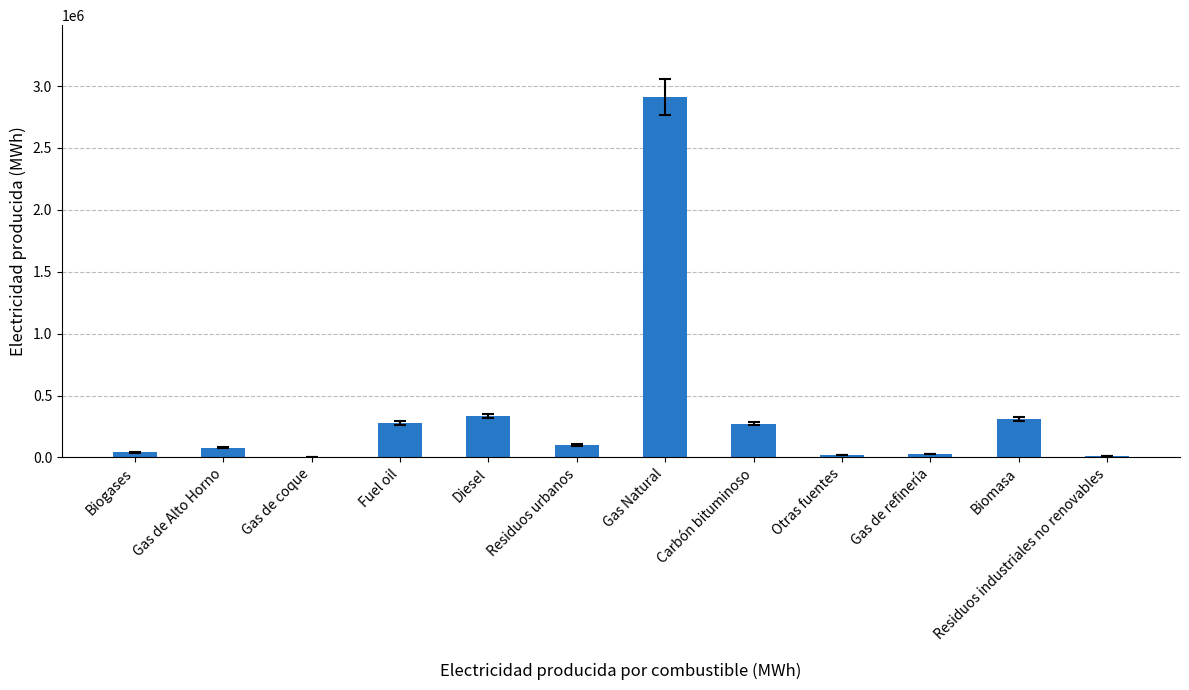

Count the number of data series in this chart.

1